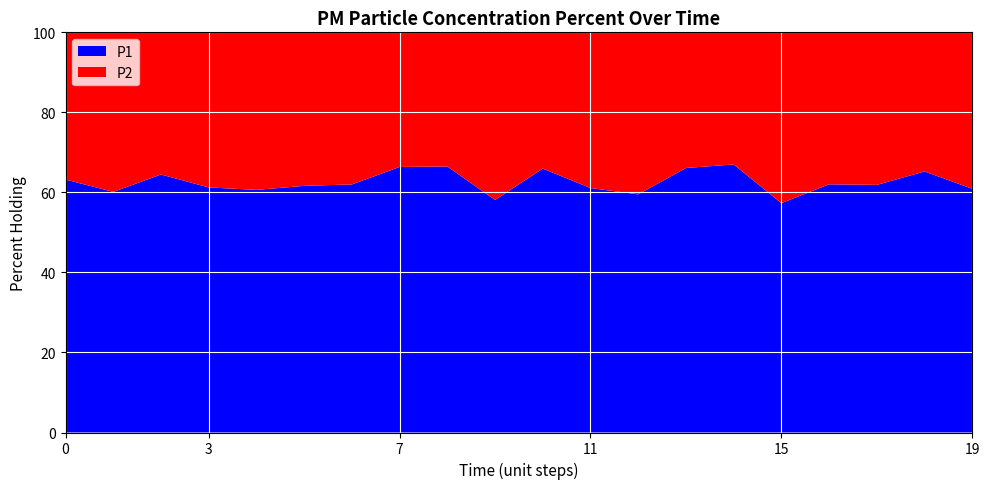

What is the total value across all series at 0?

100.0